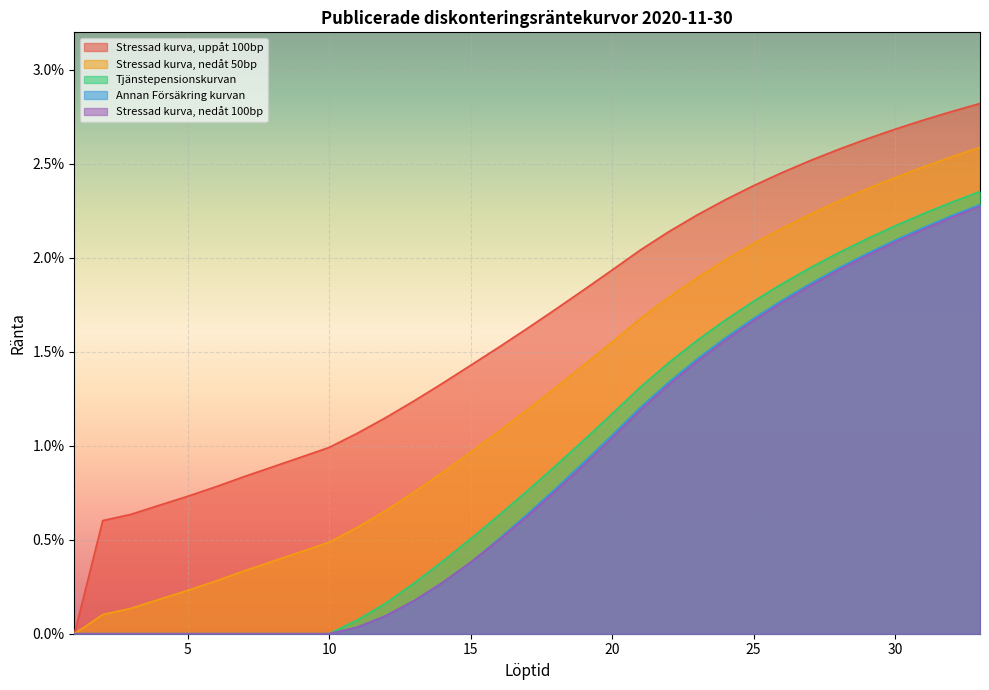

What are all the series names shown in the legend?

Stressad kurva, uppåt 100bp, Stressad kurva, nedåt 50bp, Tjänstepensionskurvan, Annan Försäkring kurvan, Stressad kurva, nedåt 100bp